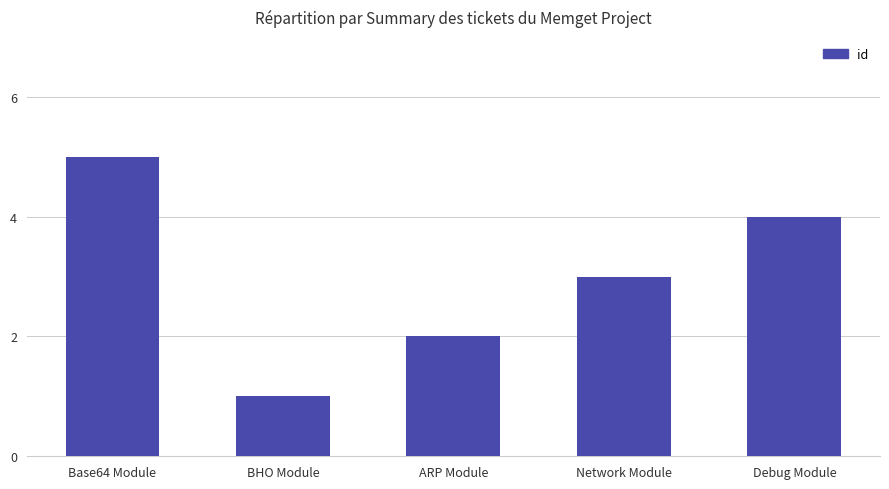

What position from the right is BHO Module?

4